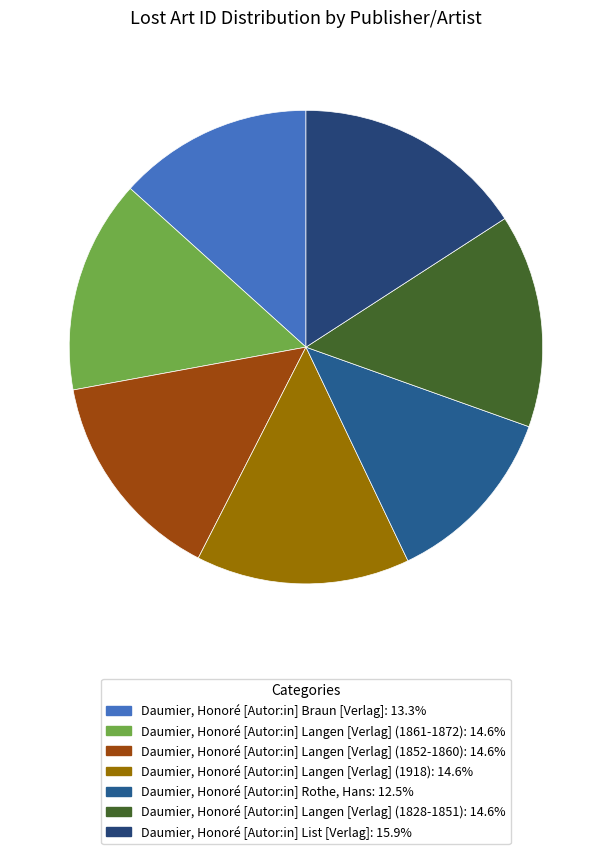

To the nearest percent, what percentage of the pie is Daumier, Honoré [Autor:in] Langen [Verlag] (1918)?

15%